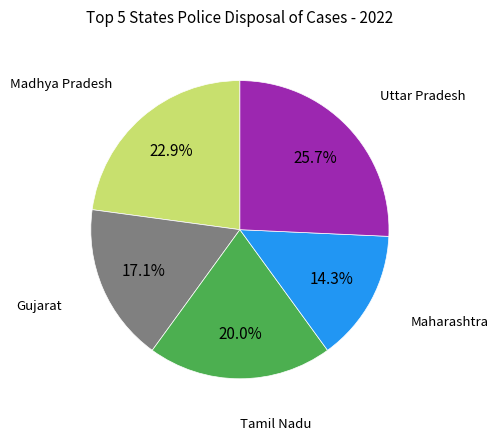

Does any single category account for the majority?

No